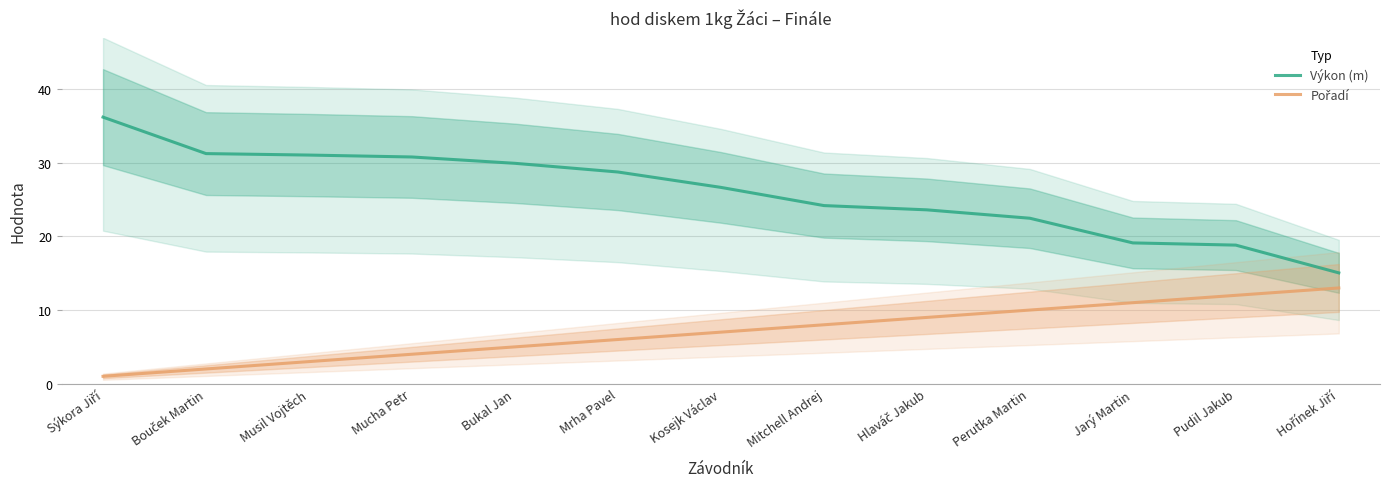

How many values in the Výkon (m) series exceed 26?

7